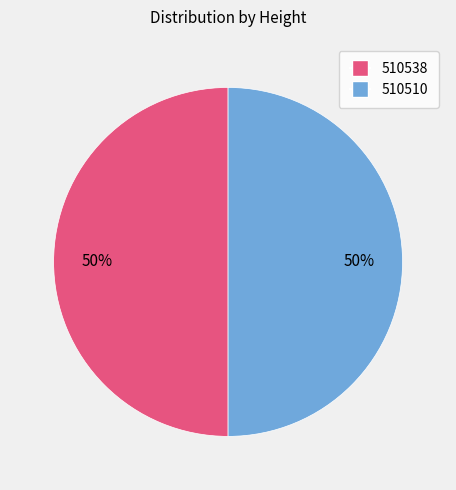

Approximately how many times larger is the value at 510510 compared to 510538?

1.0